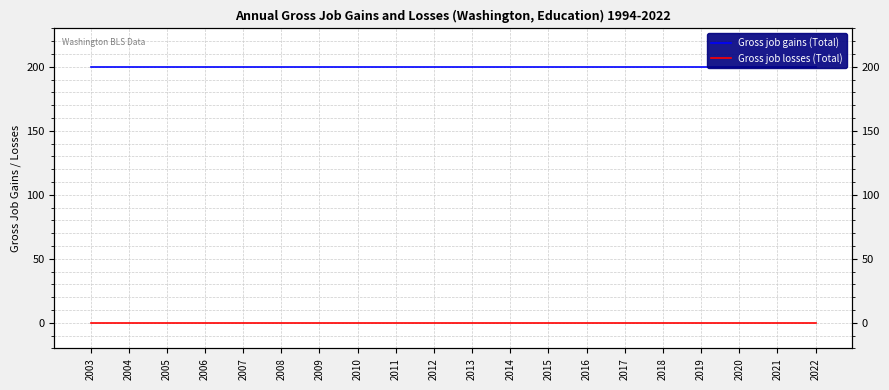

Which series changed the most between 2015 and 2017?

Gross job gains (Total)